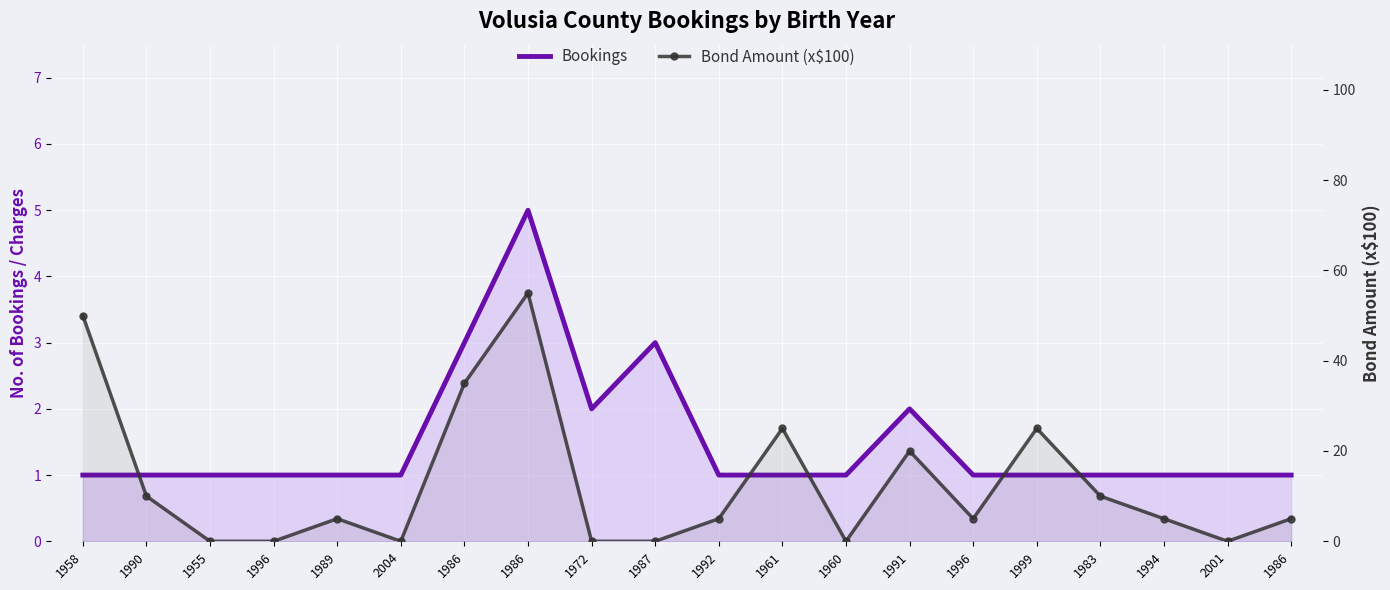

True or false: Bookings has more than 2 interior local peaks.

True